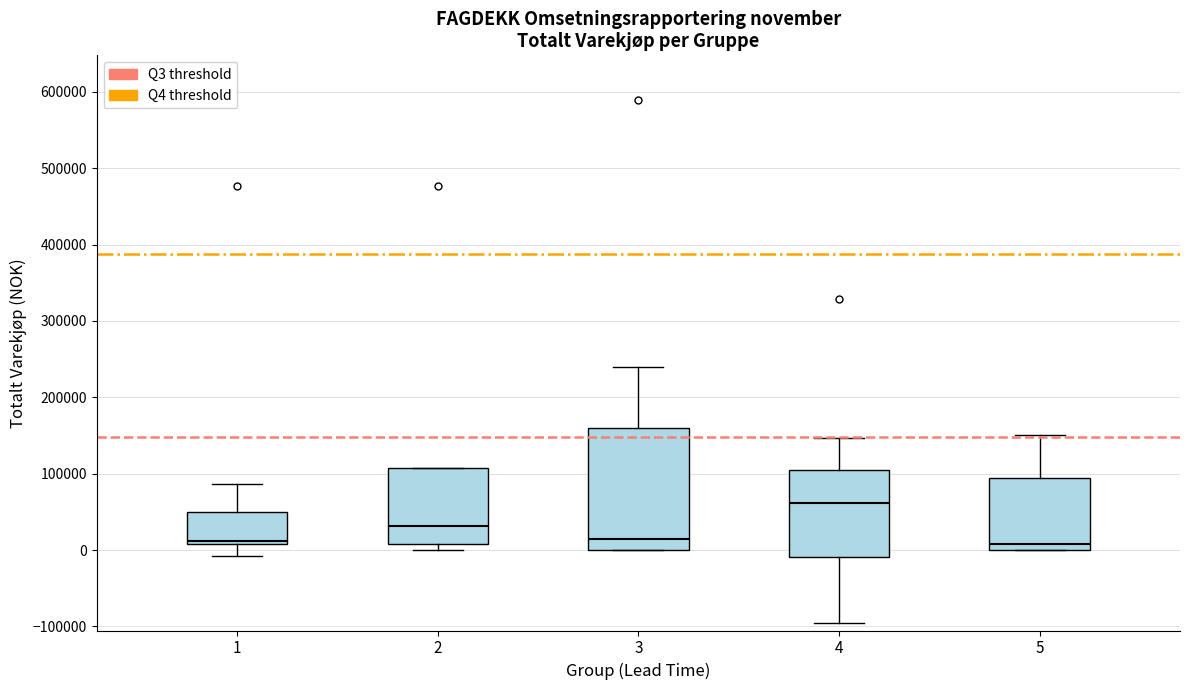

Comparing the boxes themselves (not the whiskers), which one is the tallest?

3